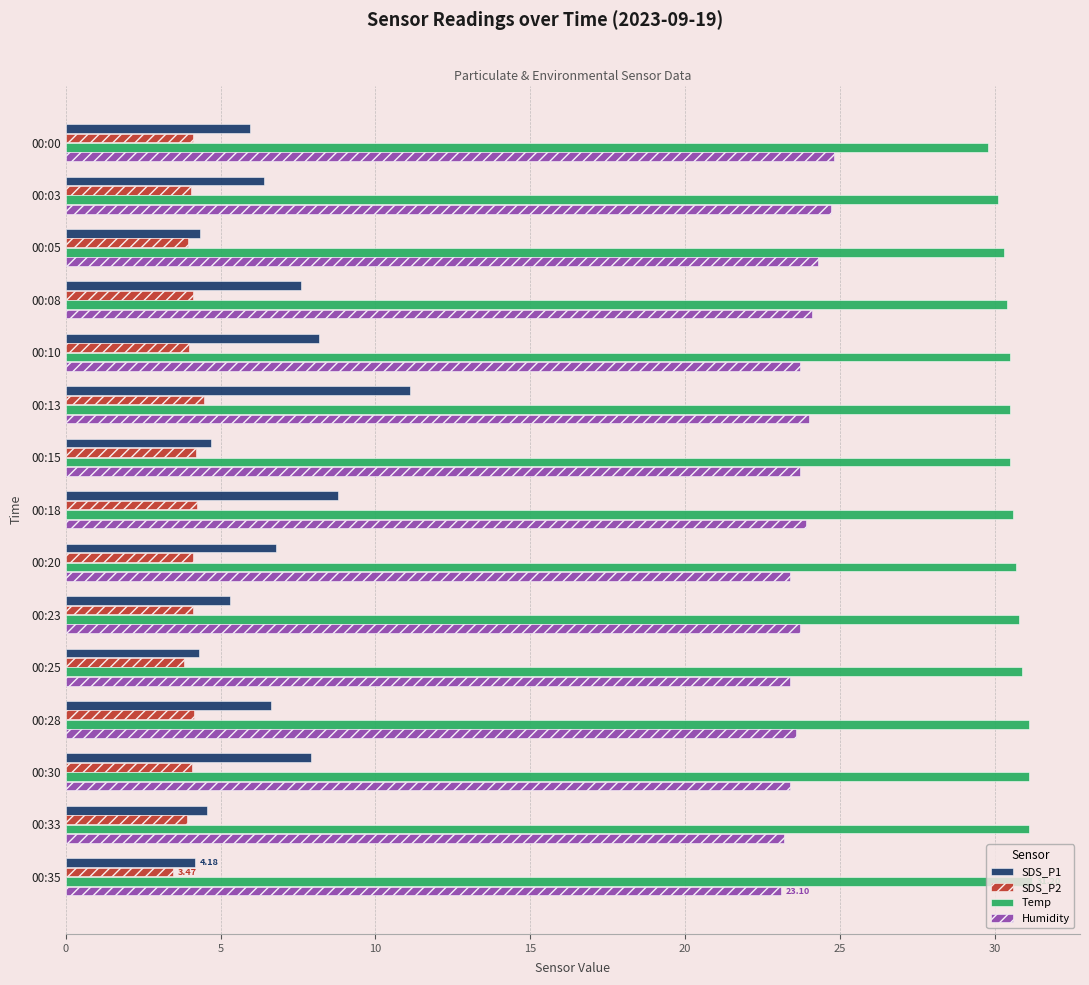

What is the minimum value shown in the chart?

3.5